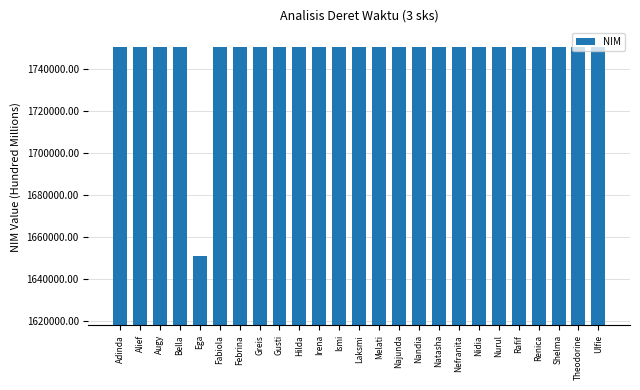

What is the label of the 22nd bar from the right?

Bella